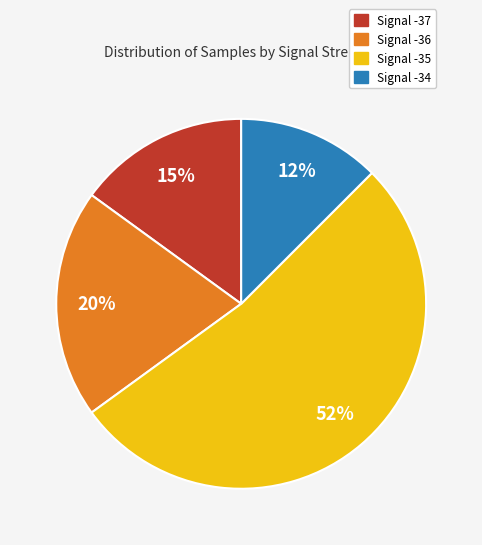

Which category accounts for the majority?

Signal -35